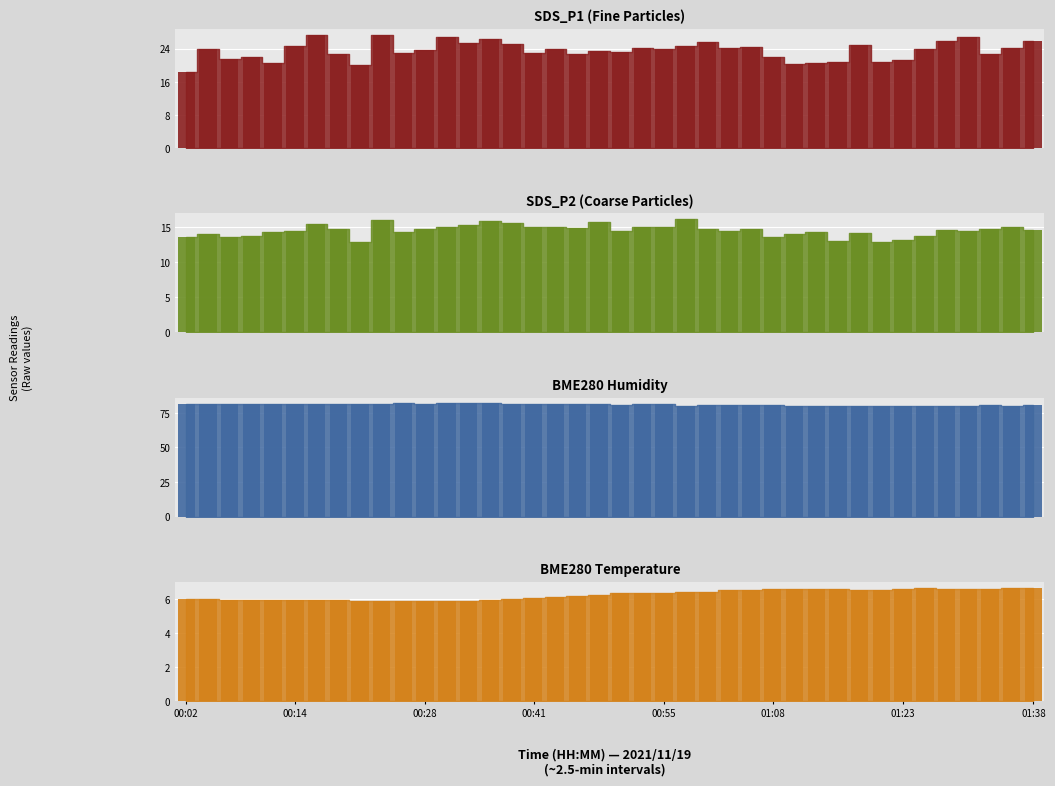

What is the smallest value displayed?

5.9